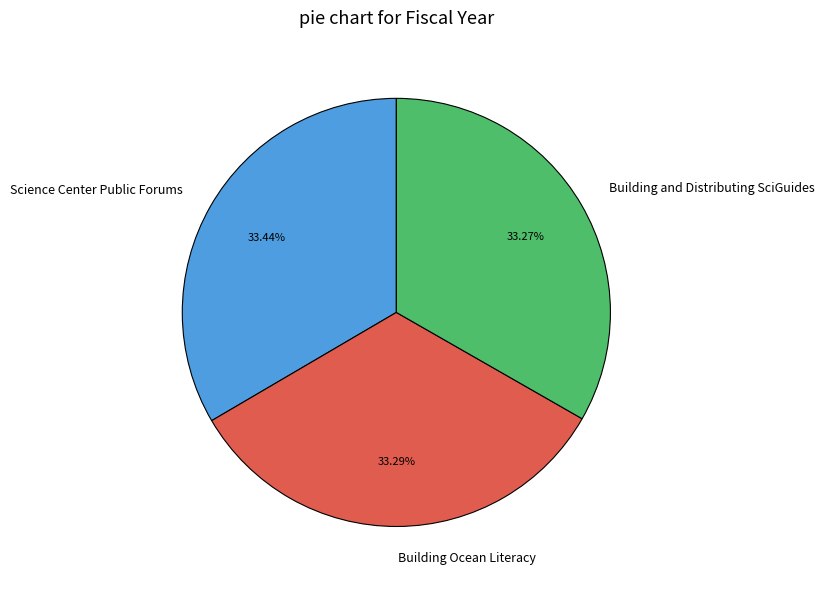

Does Science Center Public Forums represent more than half of the total?

No